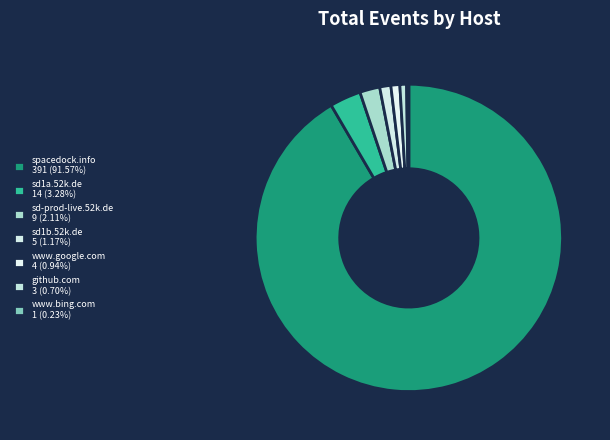

What is the change in value from www.google.com to www.bing.com?

-3